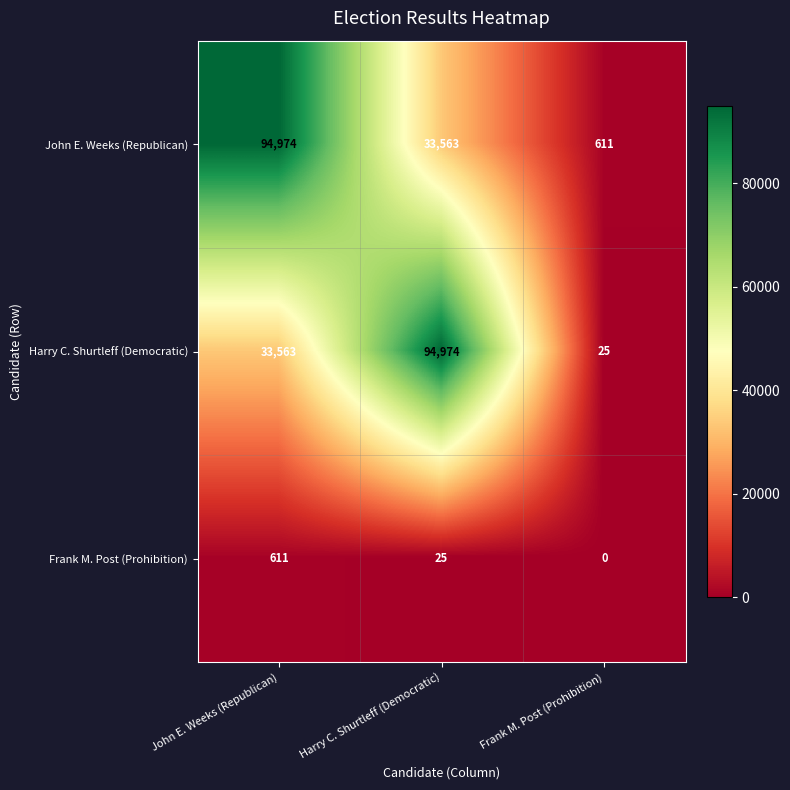

Rank the categories by John E. Weeks (Republican) value from highest to lowest.

John E. Weeks (Republican), Harry C. Shurtleff (Democratic), Frank M. Post (Prohibition)